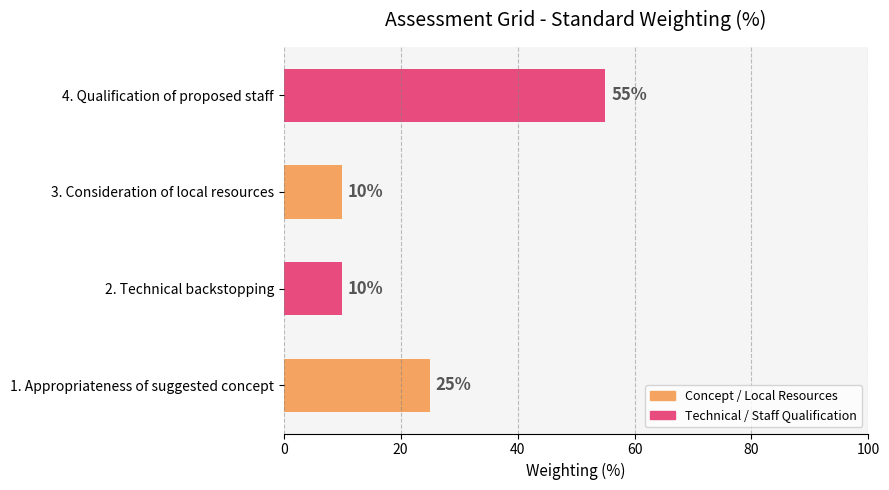

Which has a higher value, 3. Consideration of local resources or 1. Appropriateness of suggested concept?

1. Appropriateness of suggested concept